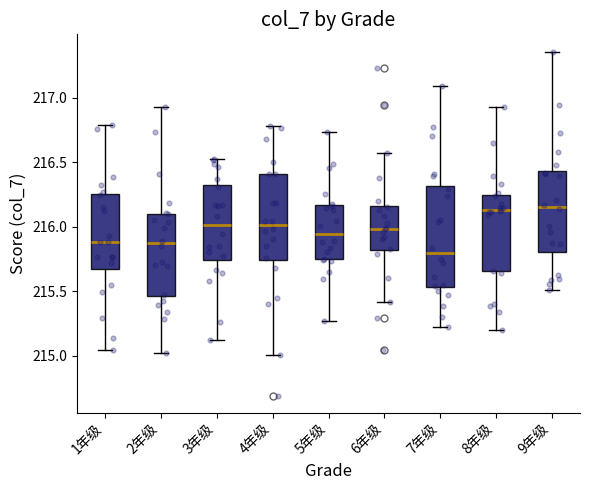

Reading left to right, read every box against the y-axis: the position of its median line, the range the box covers, and the ends of its whiskers. The values are not printed on the chart, so give them approximately, as read against the axis.

1年级: median 215.90, box 215.70 to 216.25, whiskers 215.05 to 216.80
2年级: median 215.85, box 215.45 to 216.10, whiskers 215.00 to 216.95
3年级: median 216.00, box 215.75 to 216.30, whiskers 215.10 to 216.55
4年级: median 216.00, box 215.75 to 216.40, whiskers 215.00 to 216.80
5年级: median 215.95, box 215.75 to 216.15, whiskers 215.25 to 216.75
6年级: median 216.00, box 215.80 to 216.15, whiskers 215.40 to 216.55
7年级: median 215.80, box 215.55 to 216.30, whiskers 215.20 to 217.10
8年级: median 216.15, box 215.65 to 216.25, whiskers 215.20 to 216.95
9年级: median 216.15, box 215.80 to 216.45, whiskers 215.50 to 217.35